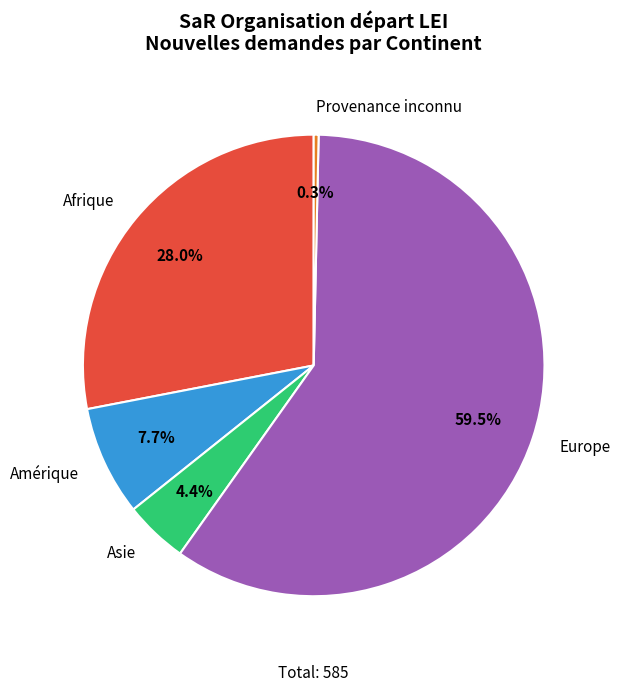

Which category has the biggest portion of the pie?

Europe